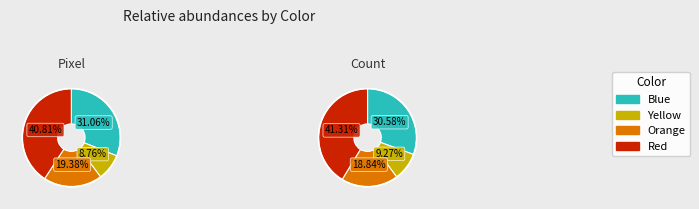

The Pixel slice represents 34% of the pie. True or false?

False